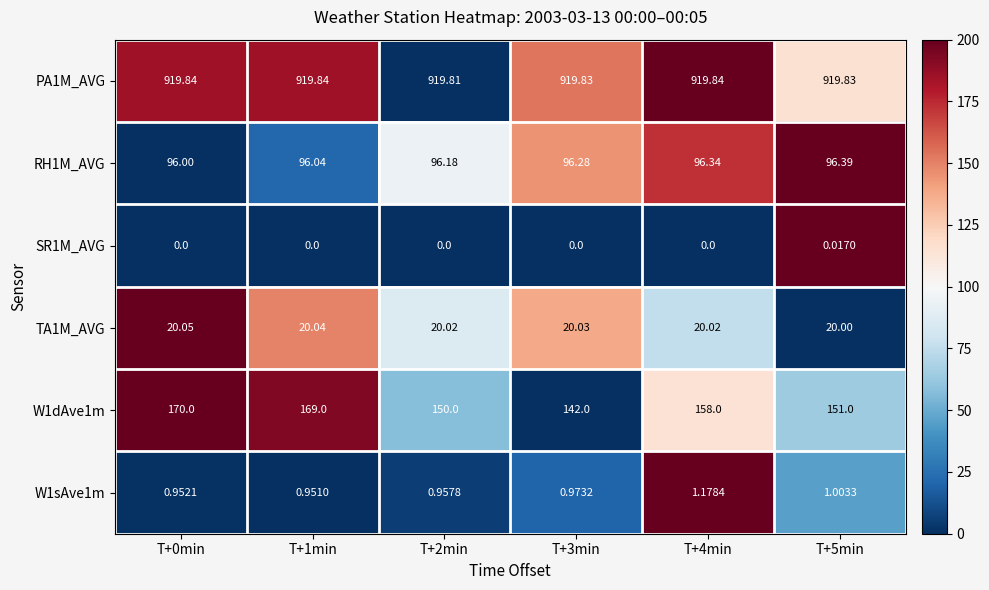

Rank the series at T+4min from lowest to highest value.

SR1M_AVG, W1sAve1m, TA1M_AVG, RH1M_AVG, W1dAve1m, PA1M_AVG